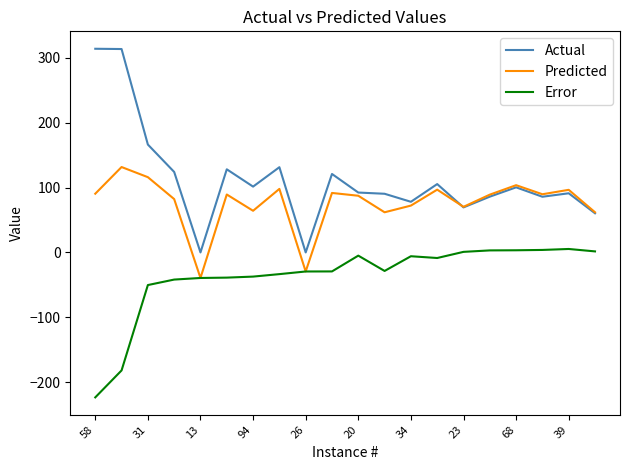

True or false: Error and Actual cross at least once.

False